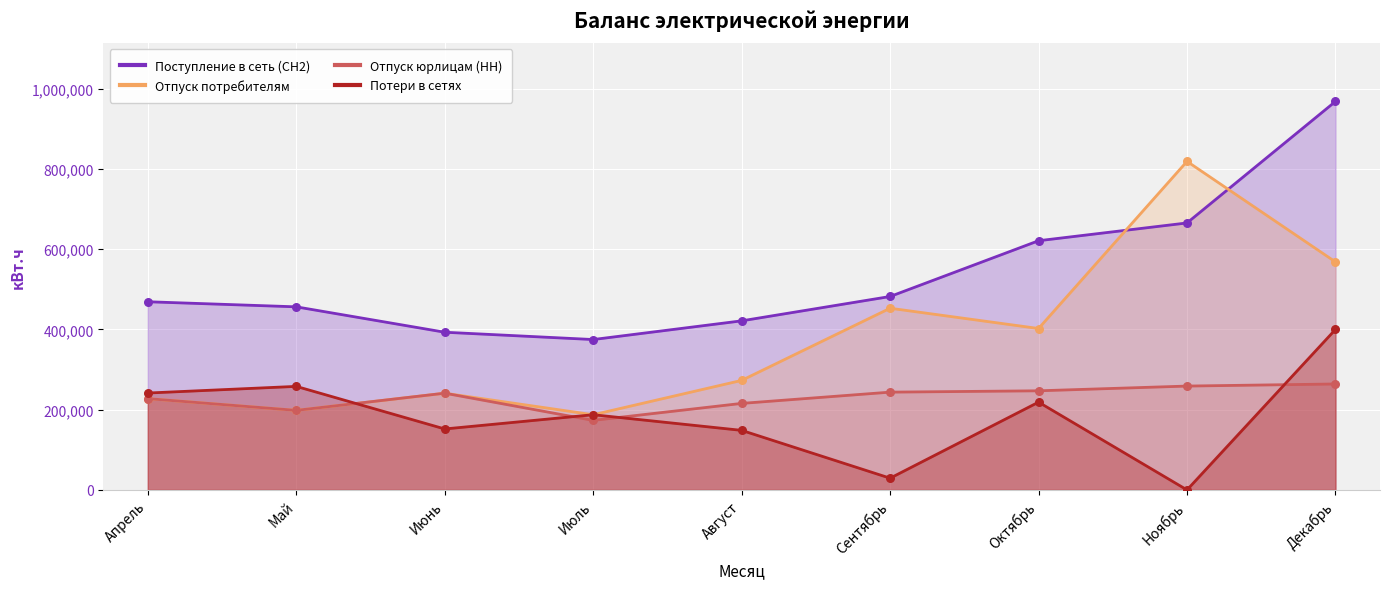

Which series reaches the minimum Y coordinate?

Потери в сетях